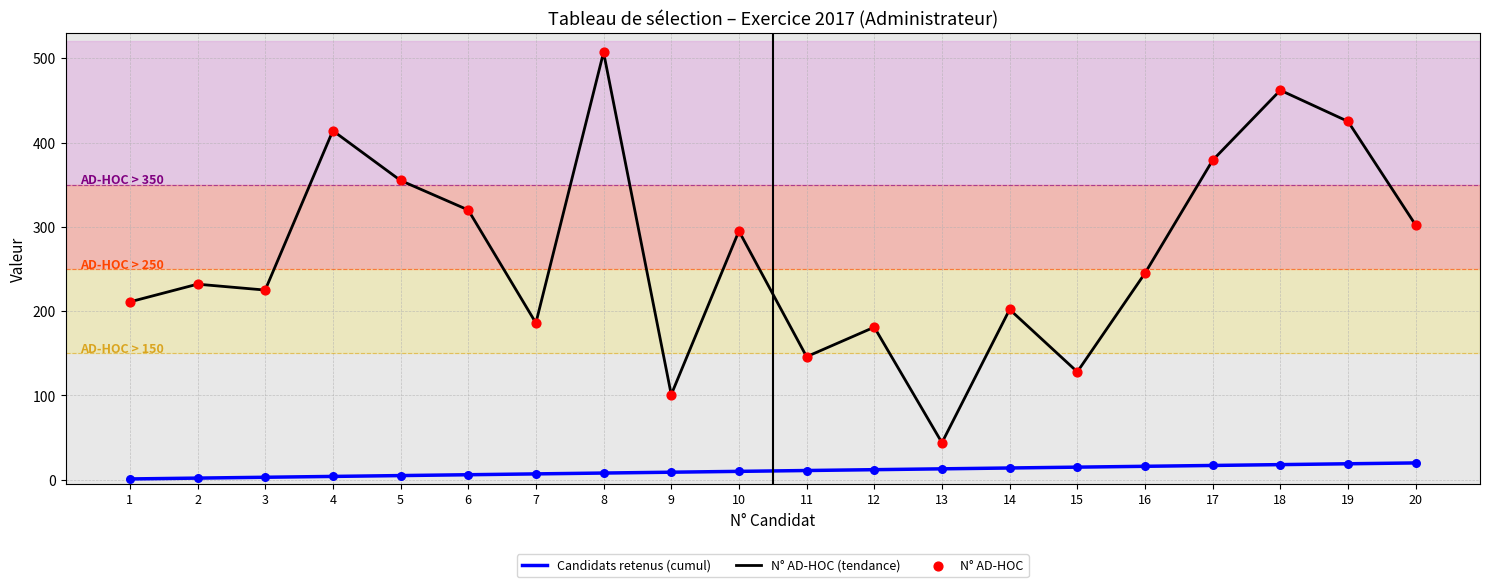

The Candidats retenus (cumul) series shows 13 at 13. True or false?

True